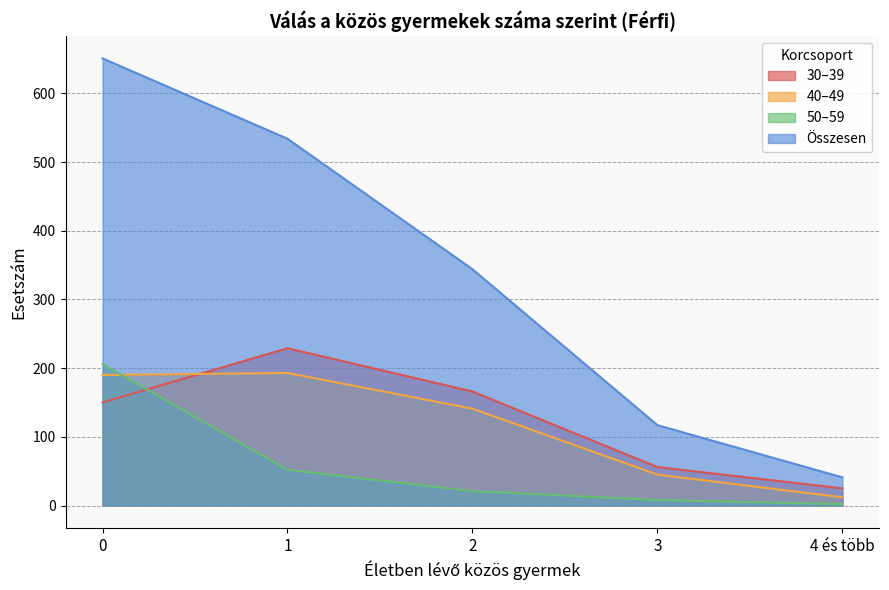

What are all the series names shown in the legend?

30–39, 40–49, 50–59, Összesen